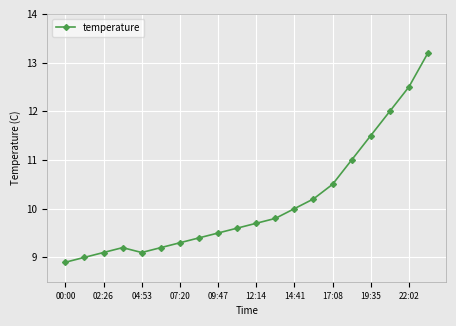

How many interior local peaks (higher than both neighbors) does the data have?

1